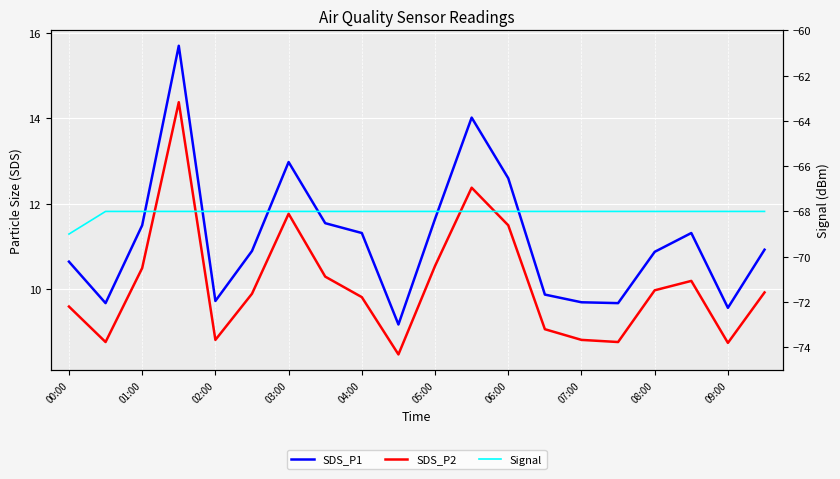

Count the Signal values in the range -68 to -67.

19